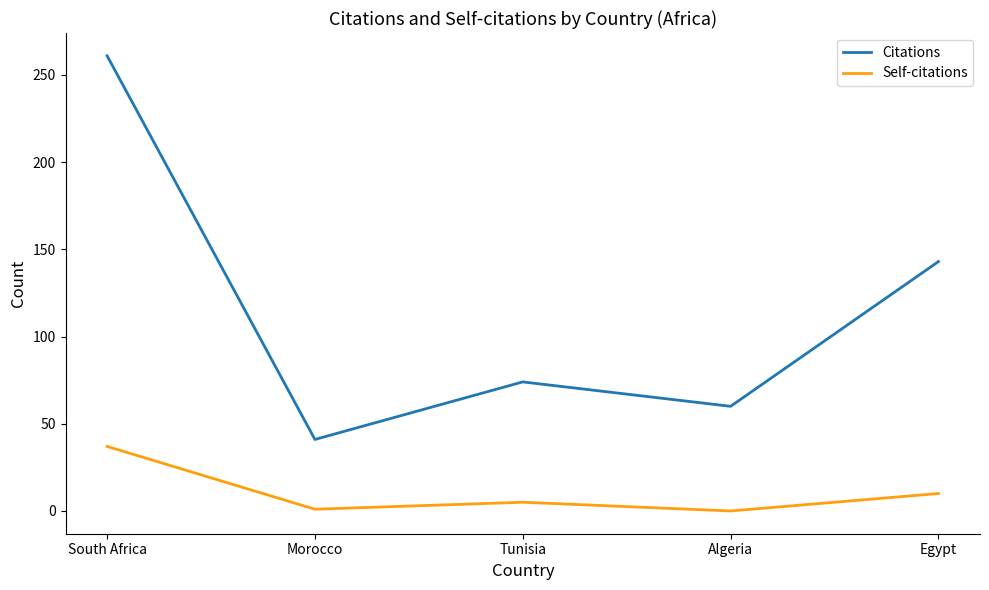

What are all the series names shown in the legend?

Citations, Self-citations